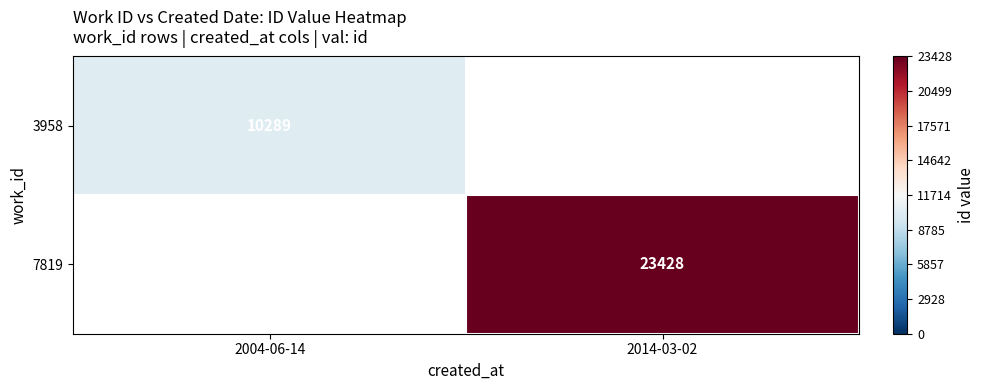

The 3958 series shows 10289 at 2004-06-14. True or false?

True